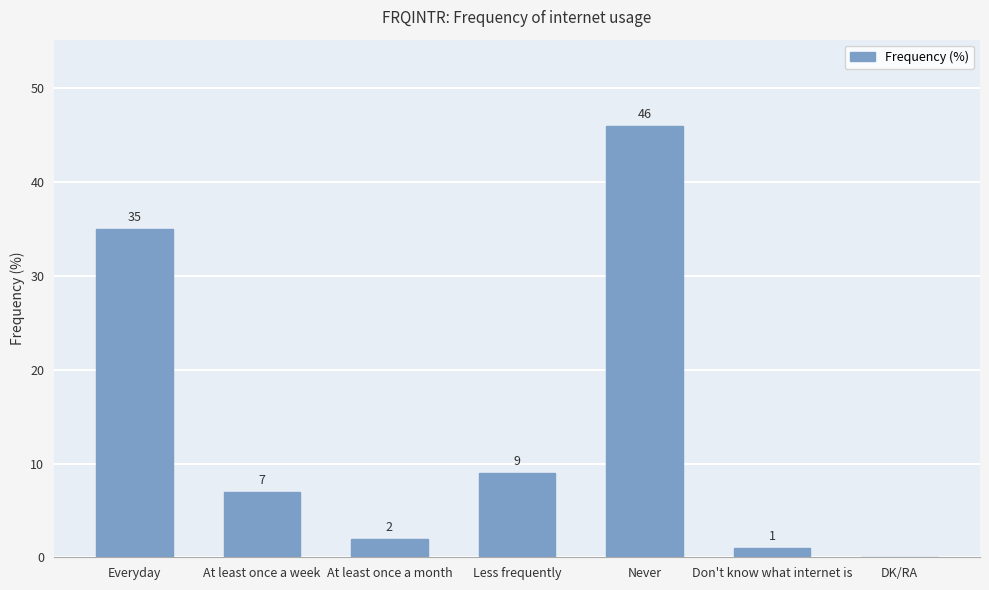

What is the average value?

14